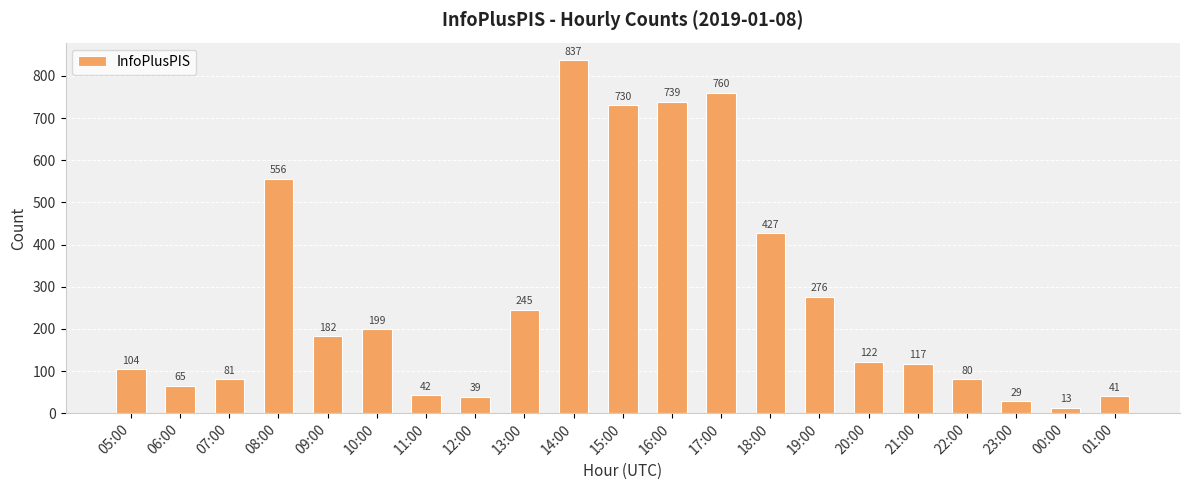

Reading left to right, extract all data points from this chart.

05:00=104	06:00=65	07:00=81	08:00=556	09:00=182	10:00=199	11:00=42	12:00=39	13:00=245	14:00=837	15:00=730	16:00=739	17:00=760	18:00=427	19:00=276	20:00=122	21:00=117	22:00=80	23:00=29	00:00=13	01:00=41